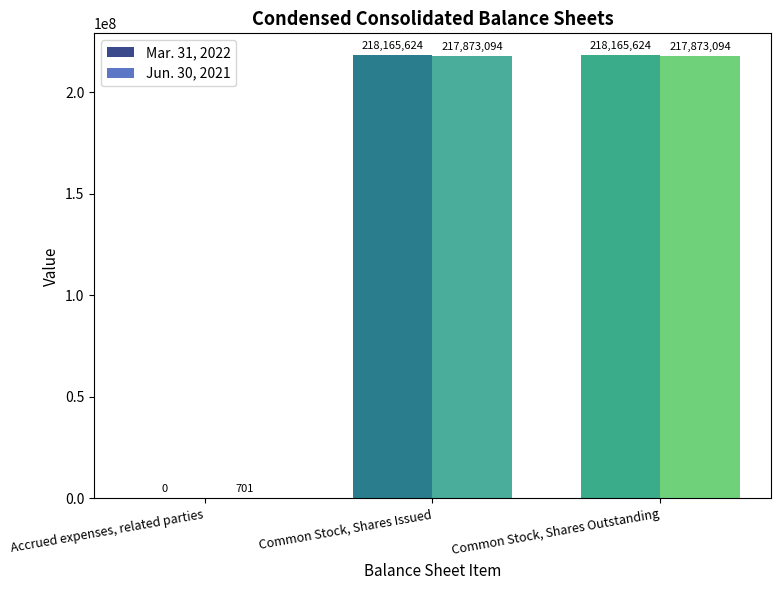

What is the maximum value shown in the chart?

218165624